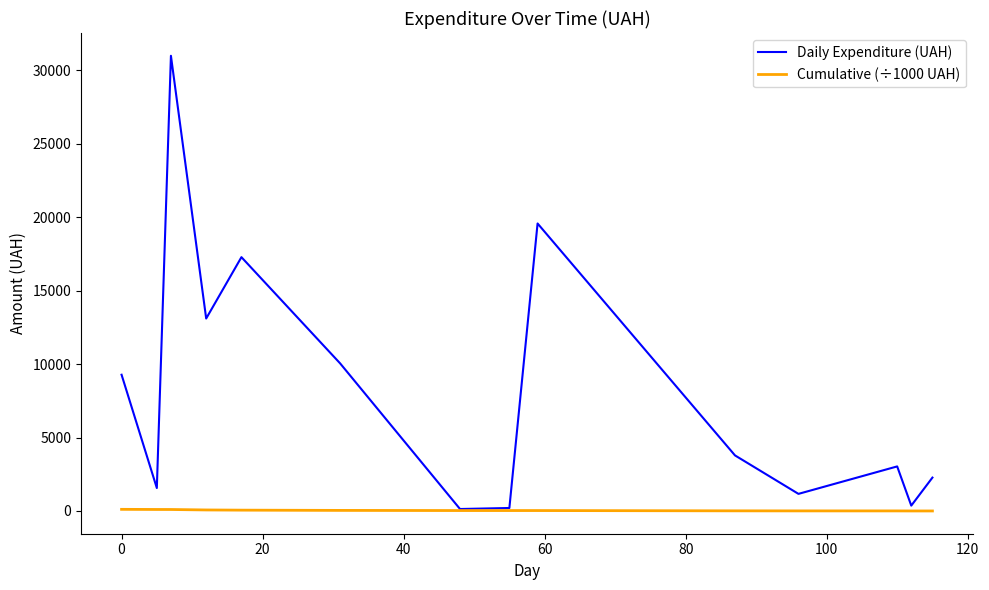

Which series has the largest total across all categories?

Daily Expenditure (UAH)